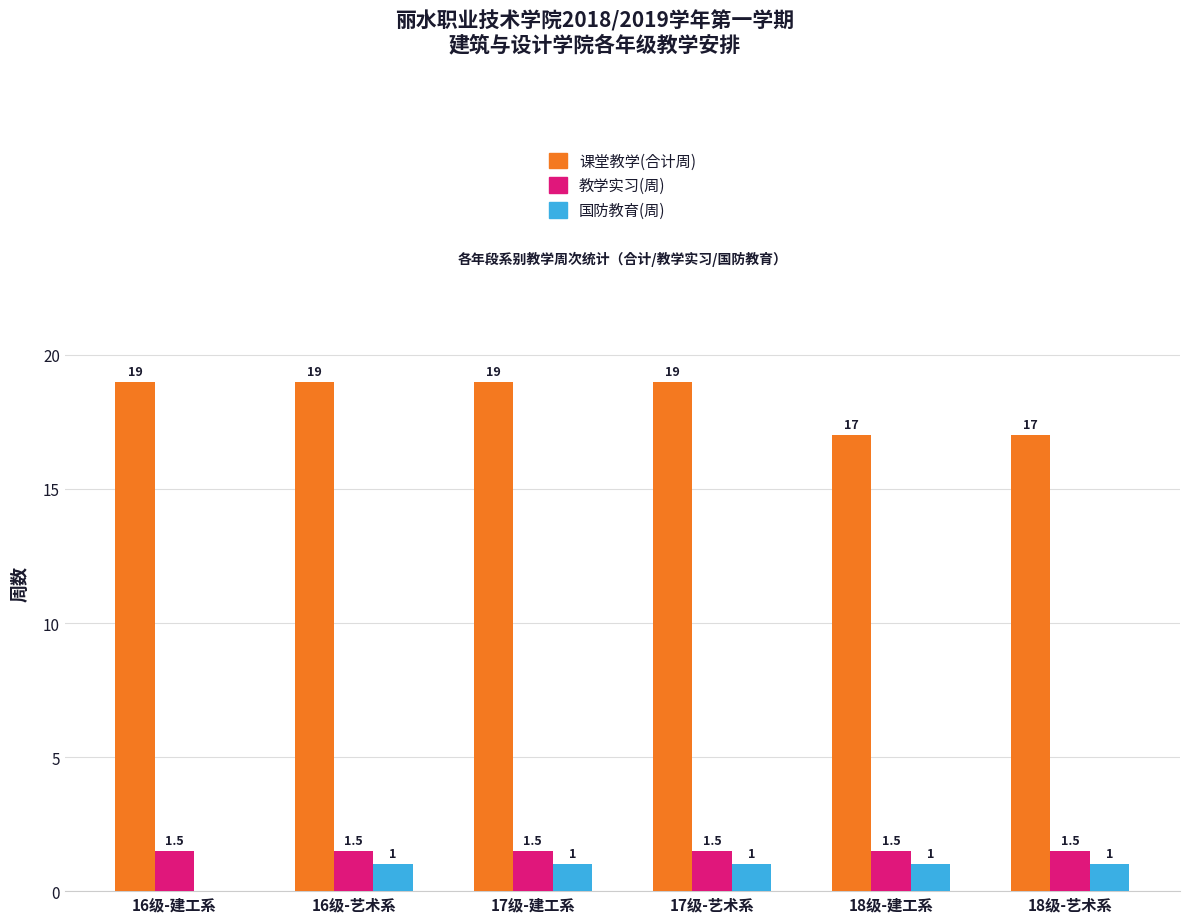

How many 课堂教学(合计周) values are between 17 and 19?

6